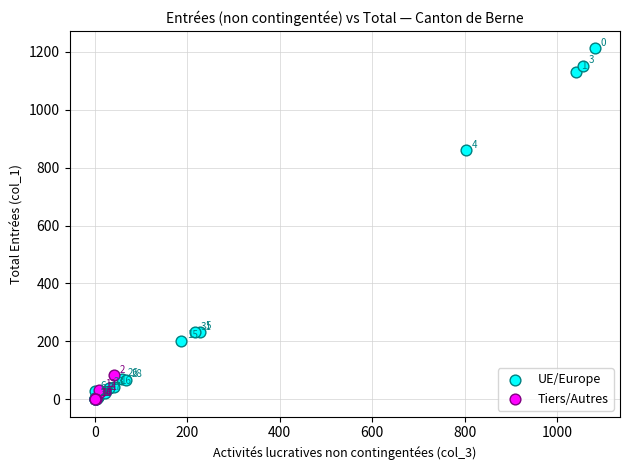

Which series contains the highest Y value?

UE/Europe